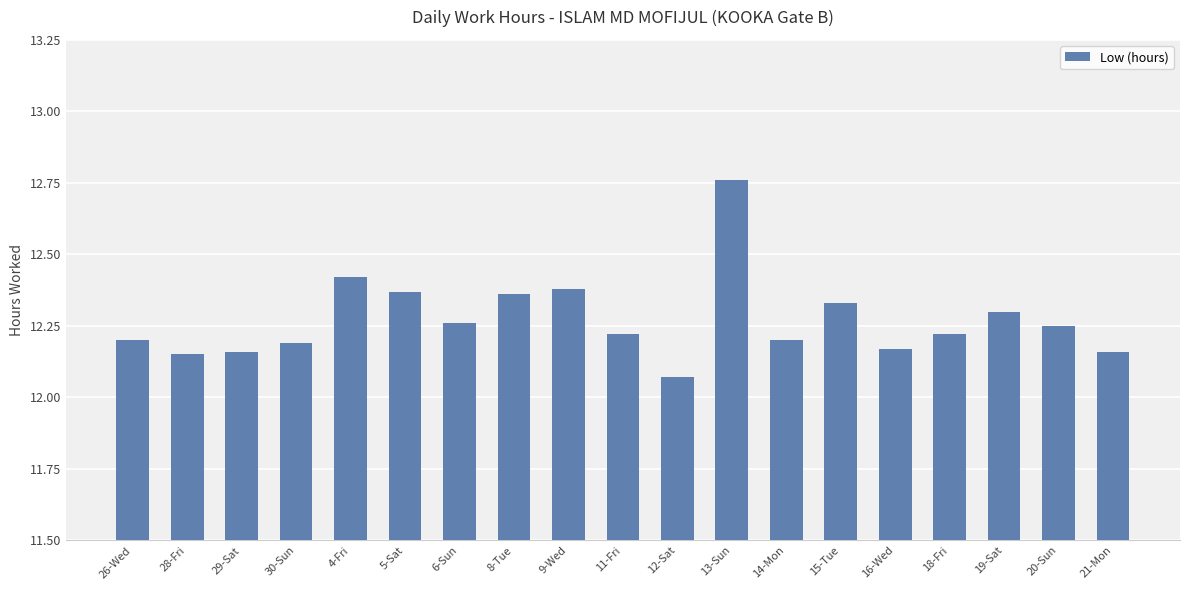

At which category does the chart reach its minimum across all series?

12-Sat